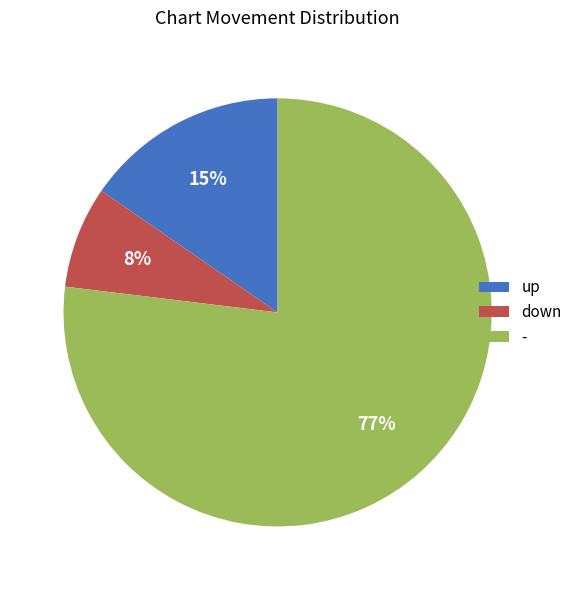

Combined, do - and down account for over 50%?

Yes